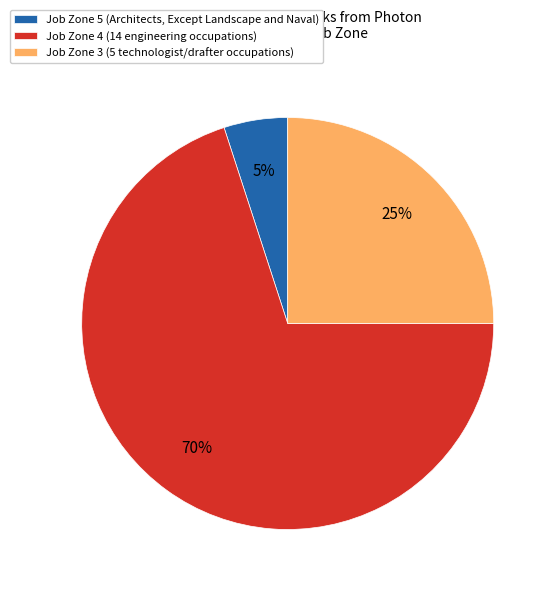

Is the sum of Job Zone 5 (Architects, Except Landscape and Naval) and Job Zone 4 (14 engineering occupations) greater than half?

Yes